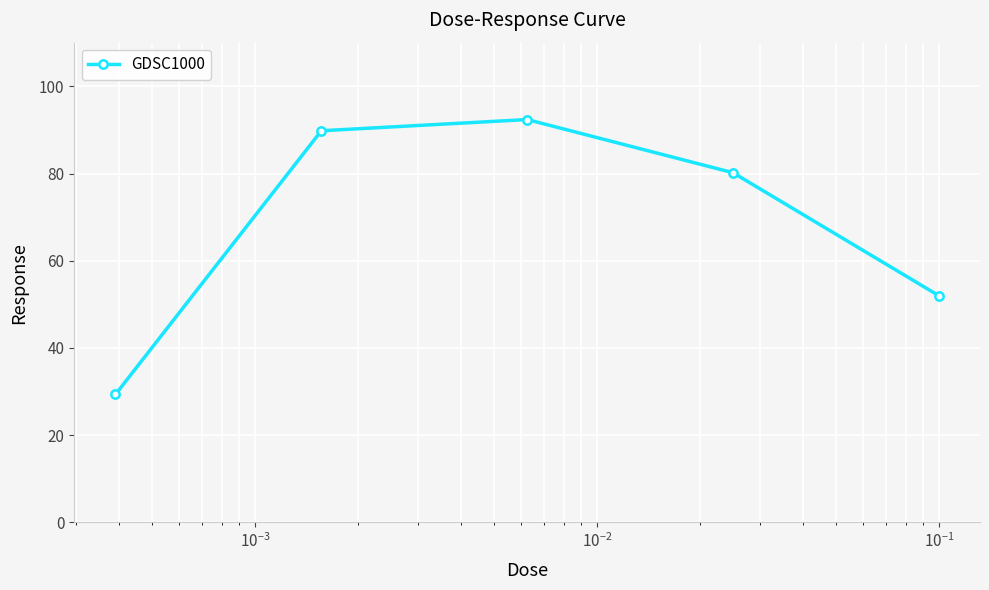

Count the number of data series in this chart.

1